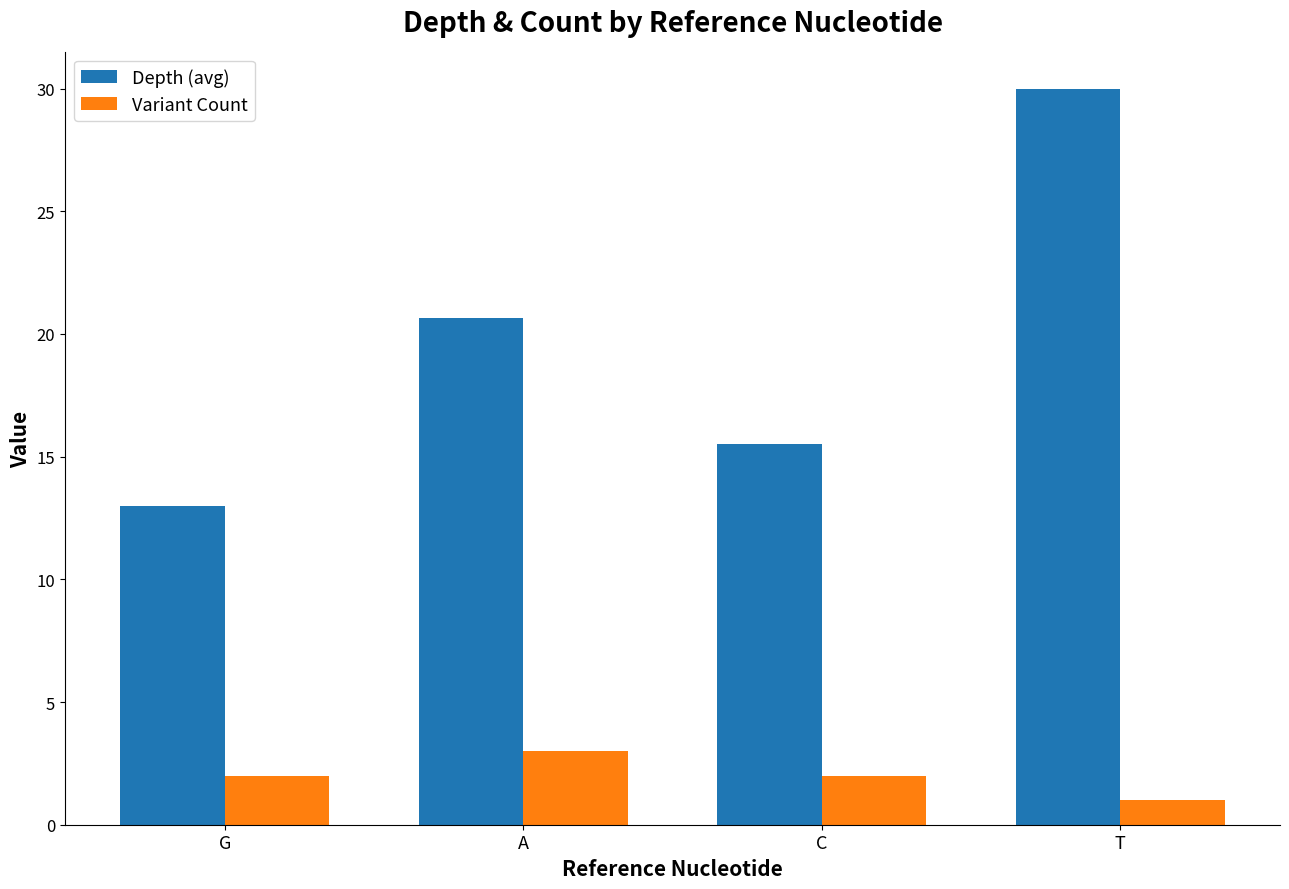

What is the label of the 2nd bar from the right?

C